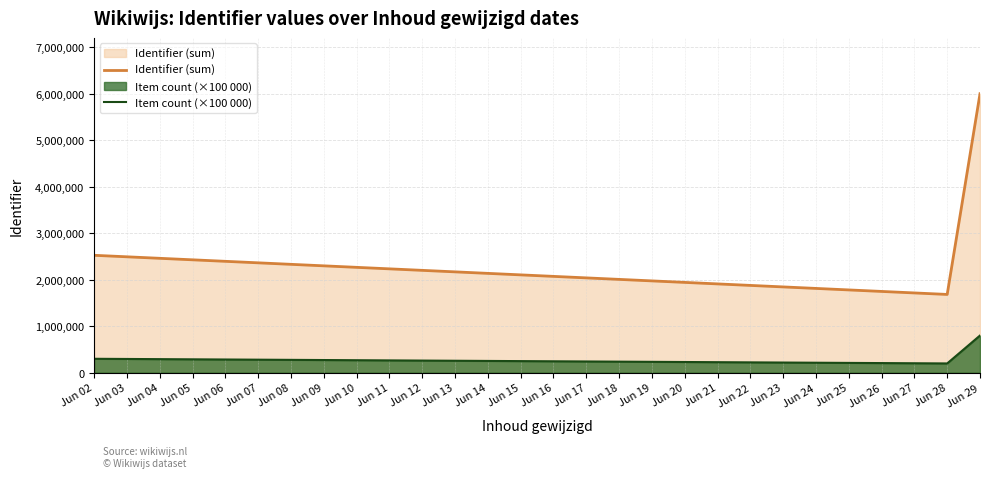

Which series has the widest spread of values?

Identifier (sum)